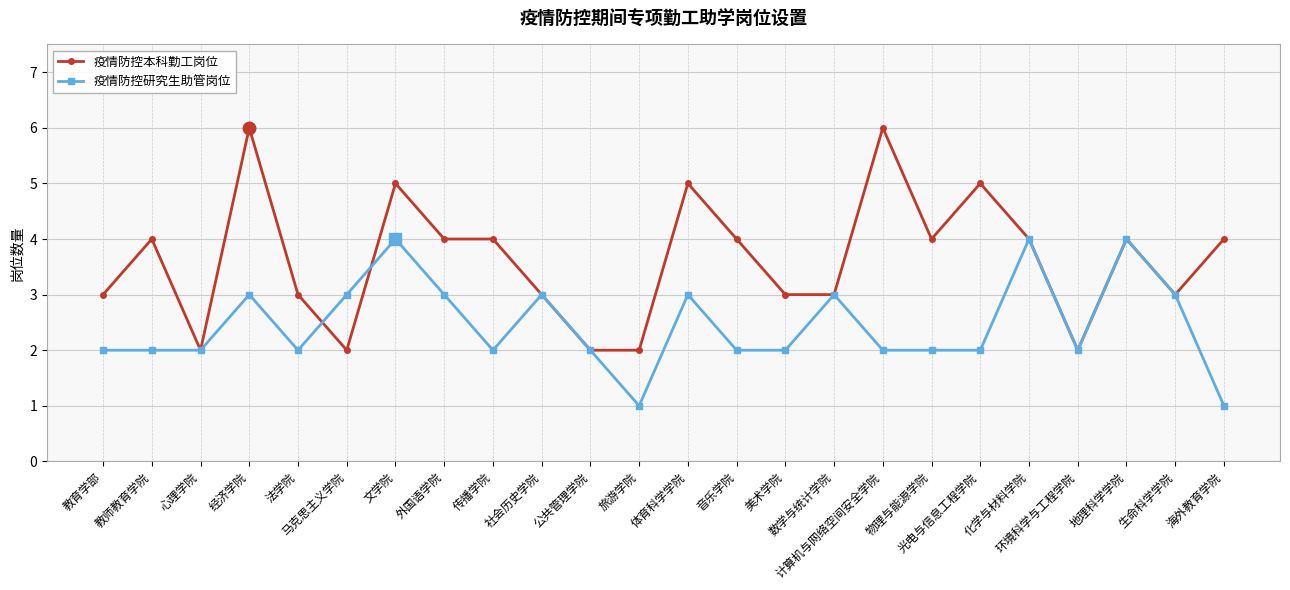

Where is the first local minimum for 疫情防控本科勤工岗位?

心理学院